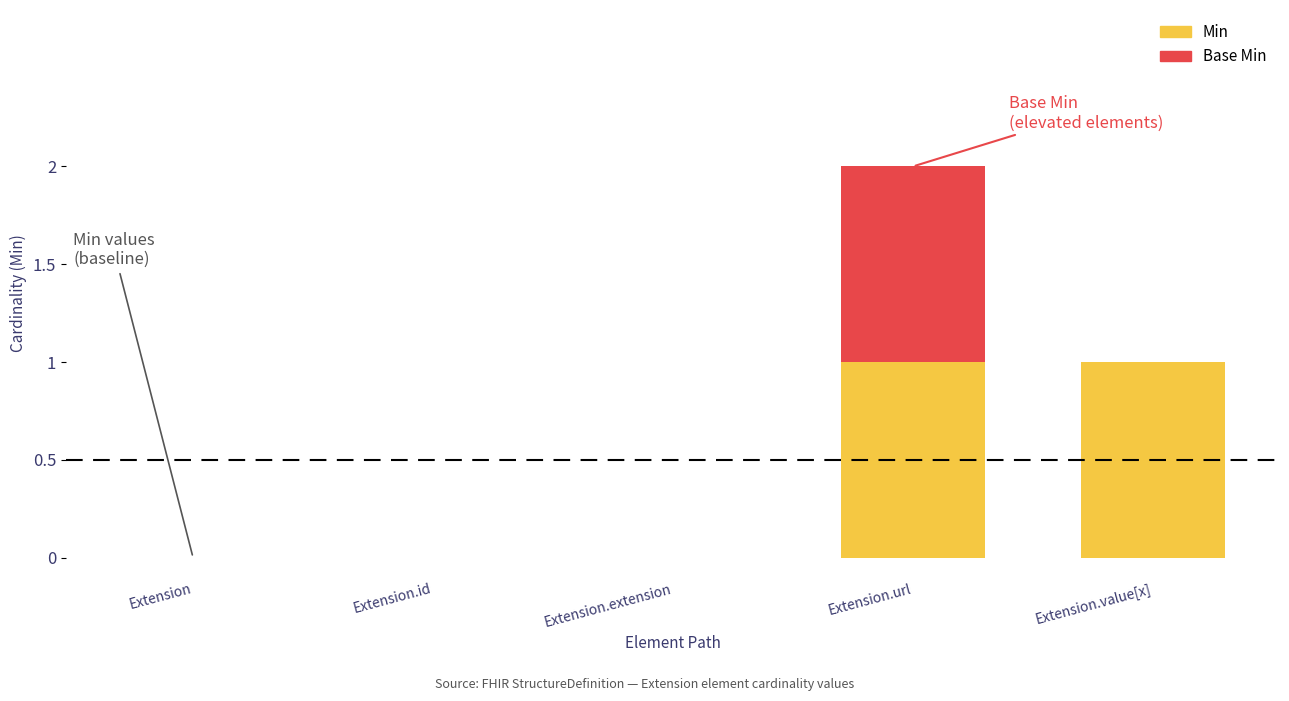

Reading left to right, what are the values for Min?

Extension=0	Extension.id=0	Extension.extension=0	Extension.url=1	Extension.value[x]=1